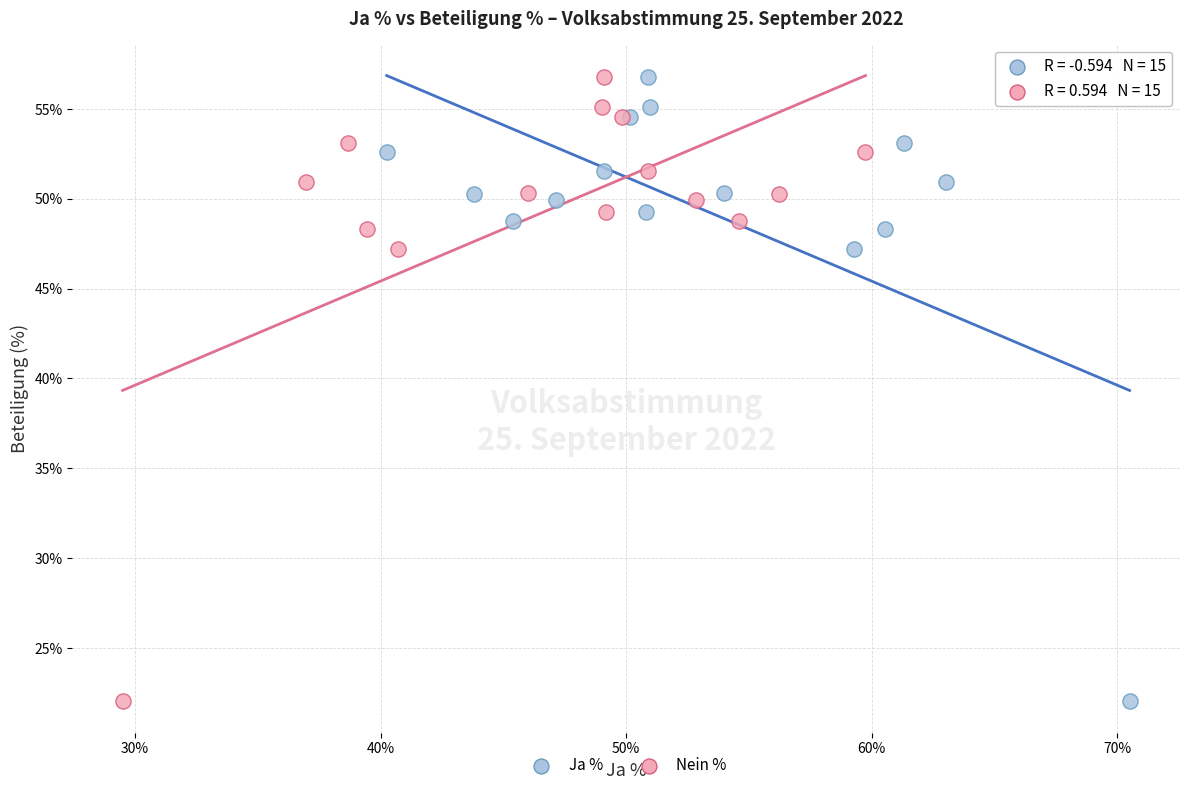

What are all the series names shown in the legend?

Ja %, Nein %